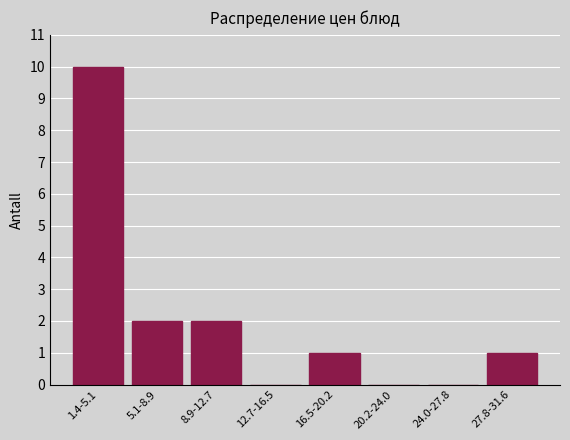

Reading left to right, what are all the values shown in this chart?

1.4-5.1=10	5.1-8.9=2	8.9-12.7=2	12.7-16.5=0	16.5-20.2=1	20.2-24.0=0	24.0-27.8=0	27.8-31.6=1